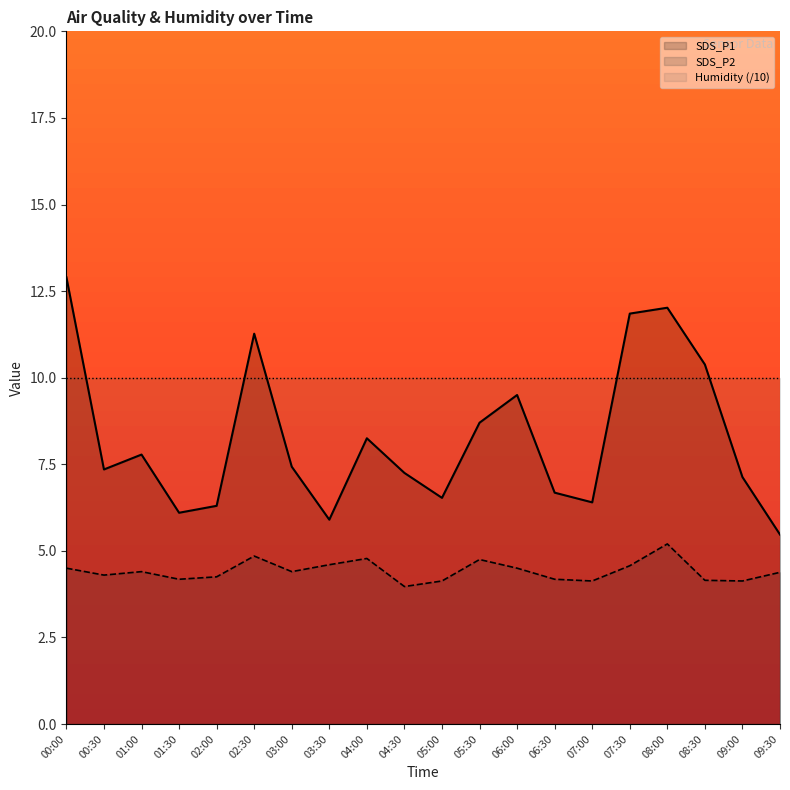

True or false: SDS_P1 and SDS_P2 intersect in this chart.

False